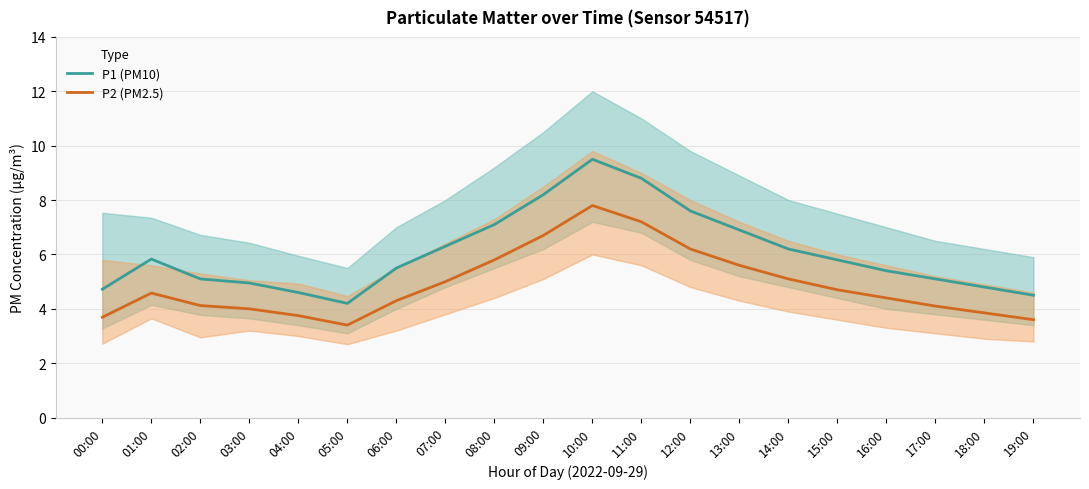

What is the difference between the P1 (PM10) values at 03:00 and 19:00?

0.5